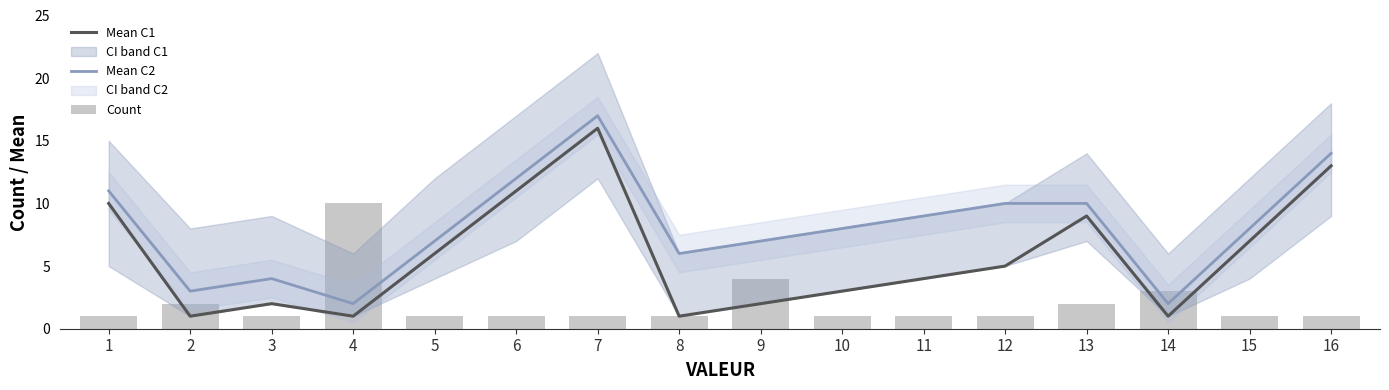

What is the value of the Mean C1 bar at the 9th from the left?

2